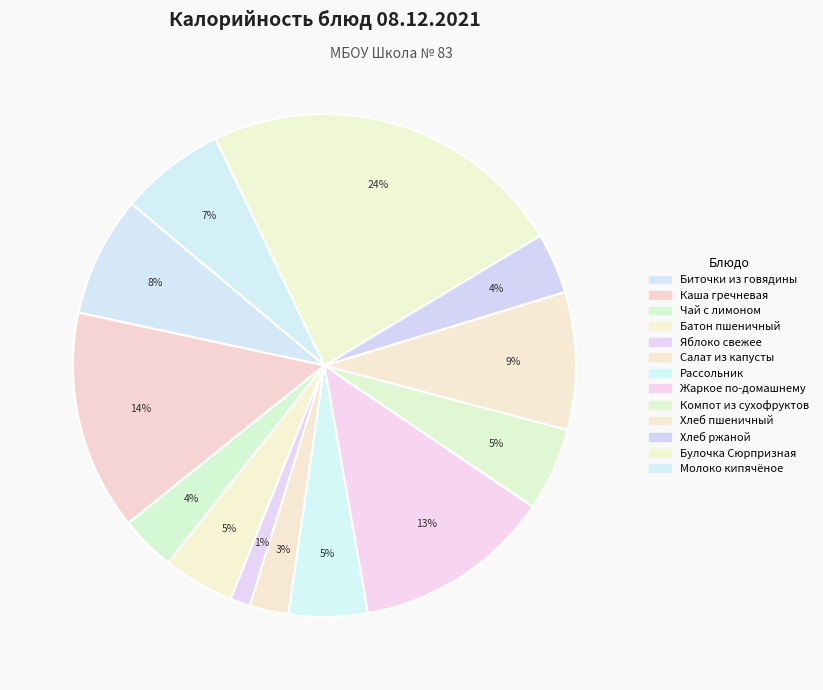

How many segments does this pie chart have?

13